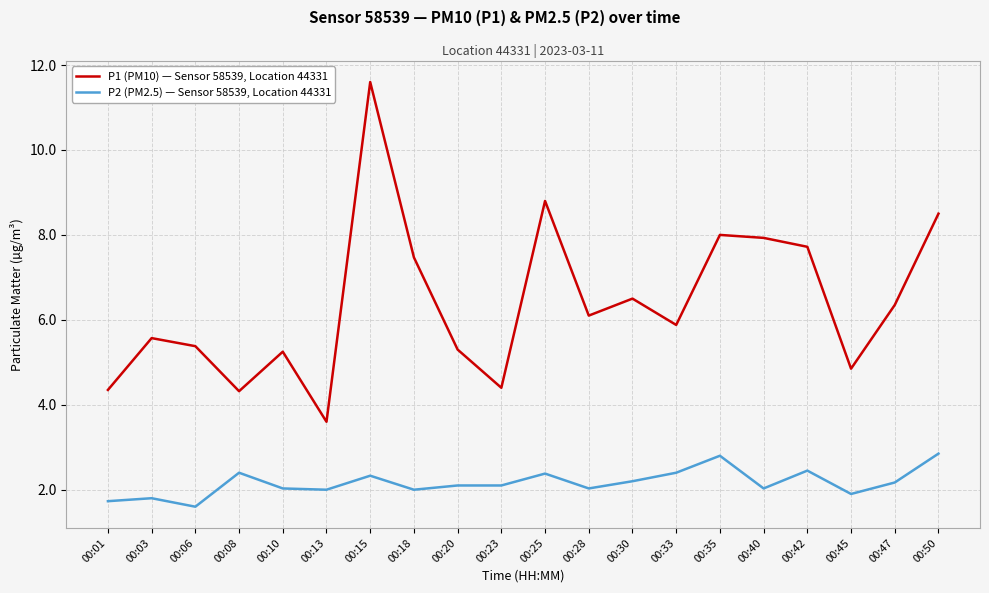

Between 00:08 and 00:18, which series saw the biggest shift?

P1 (PM10) — Sensor 58539, Location 44331